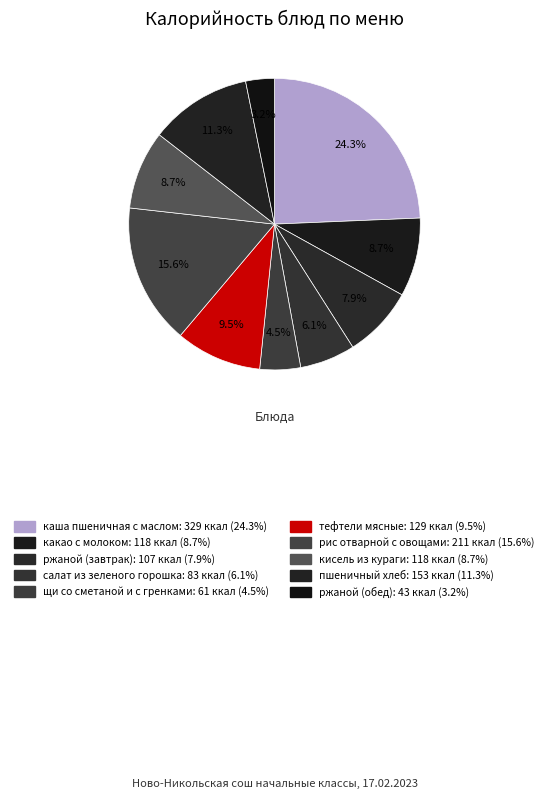

Does салат из зеленого горошка account for over 50% of the chart?

No